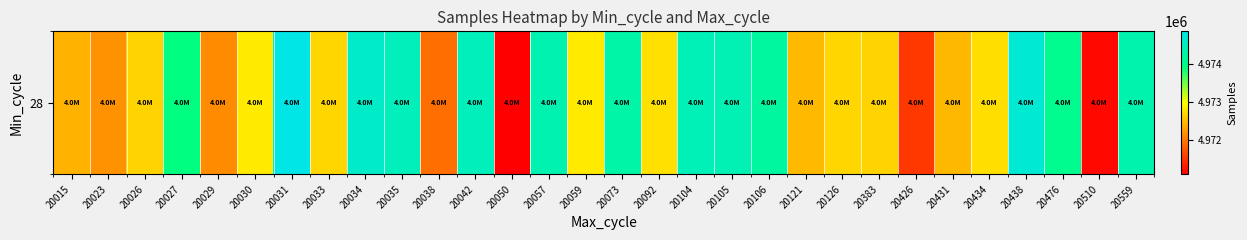

The value at 20029 is 1408089. True or false?

False